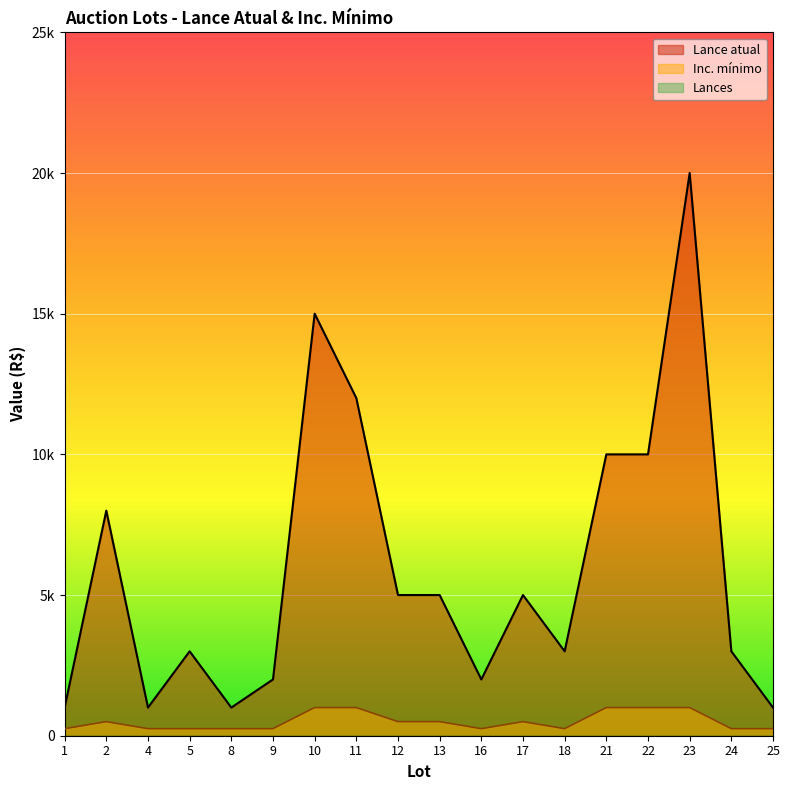

In Inc. mínimo, how many points are higher than both neighbors (excluding endpoints)?

2